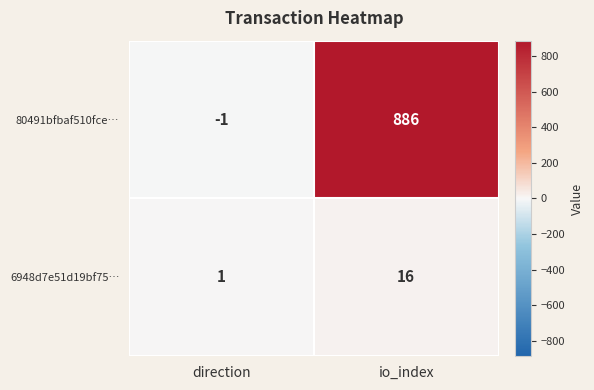

How many series are shown in this chart?

2